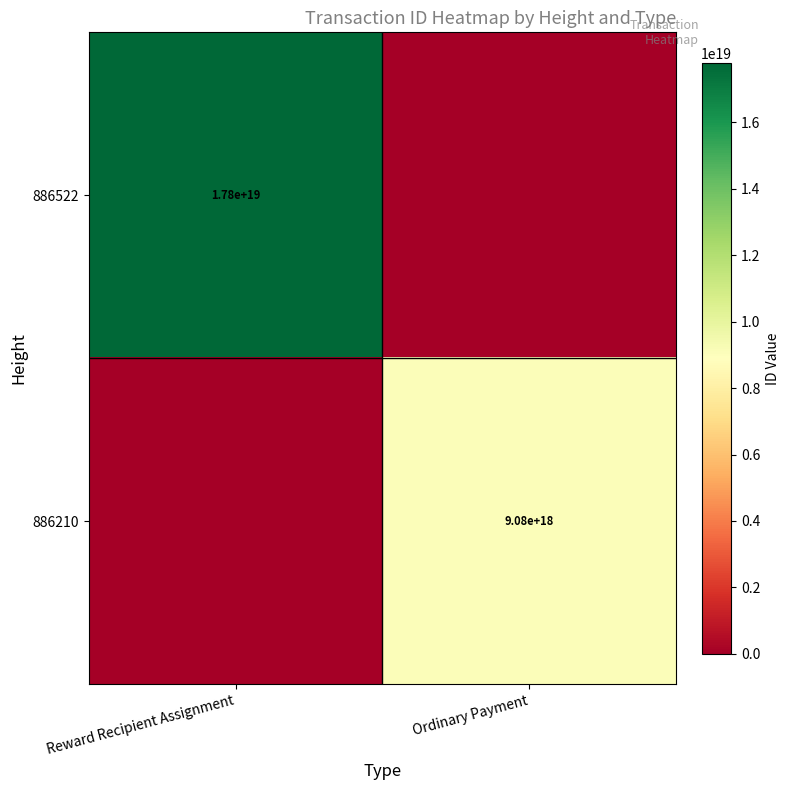

Is it true that 886210 equals 13684152781396277248 at Ordinary Payment?

False